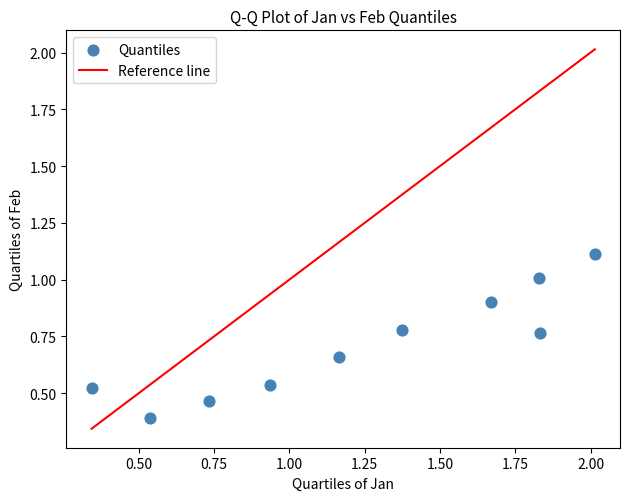

What Y value in the scatter plot is closest to 0?

0.4